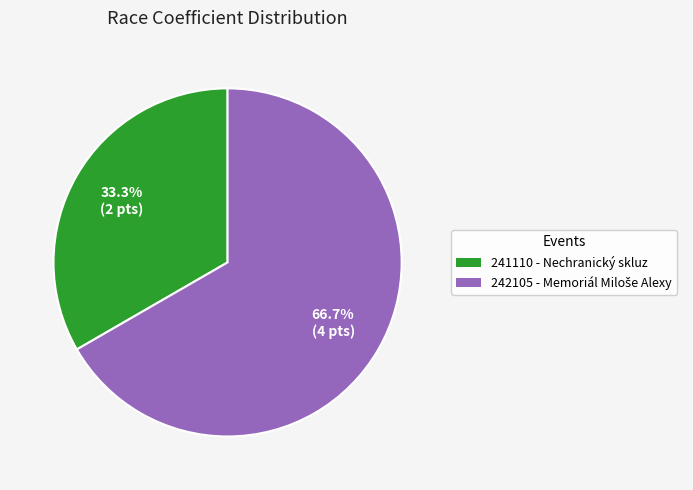

Is it true that 242105 is 56% of the pie?

False